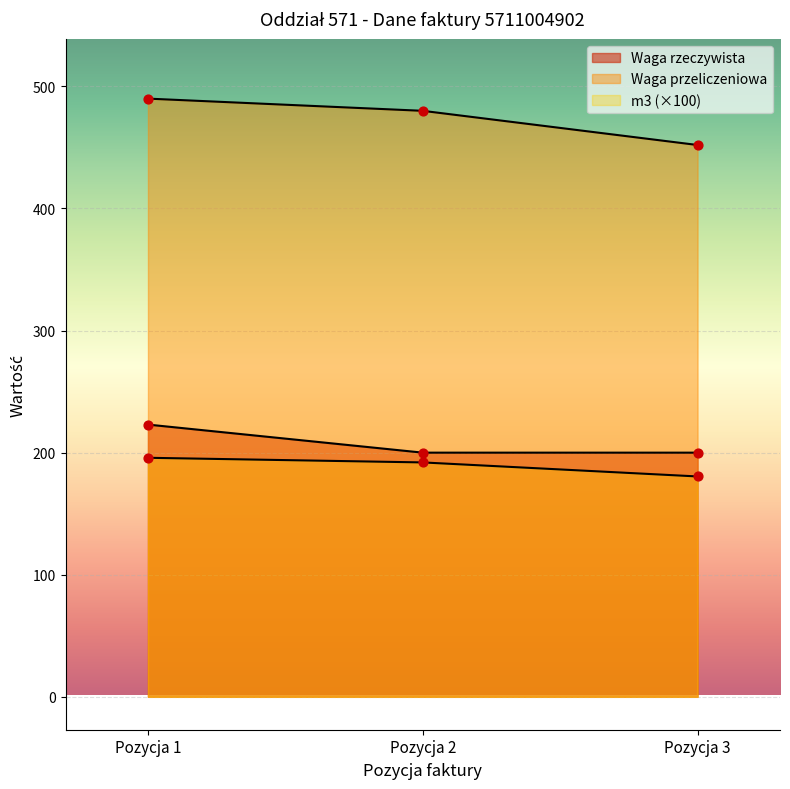

At which category is the sum across all series the highest?

Pozycja 1